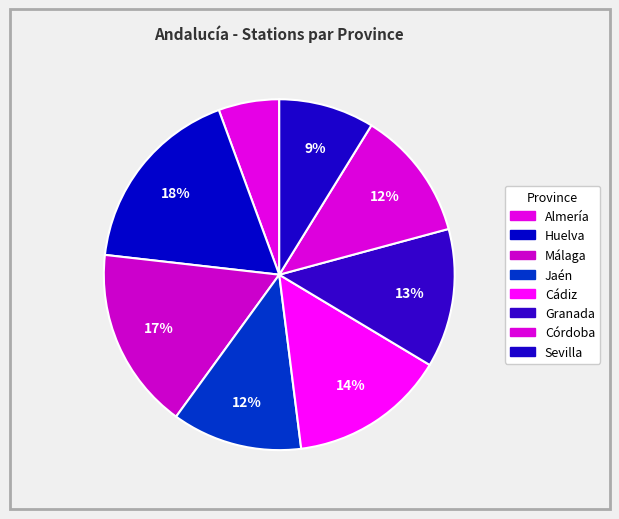

Which slice is the smallest?

Almería